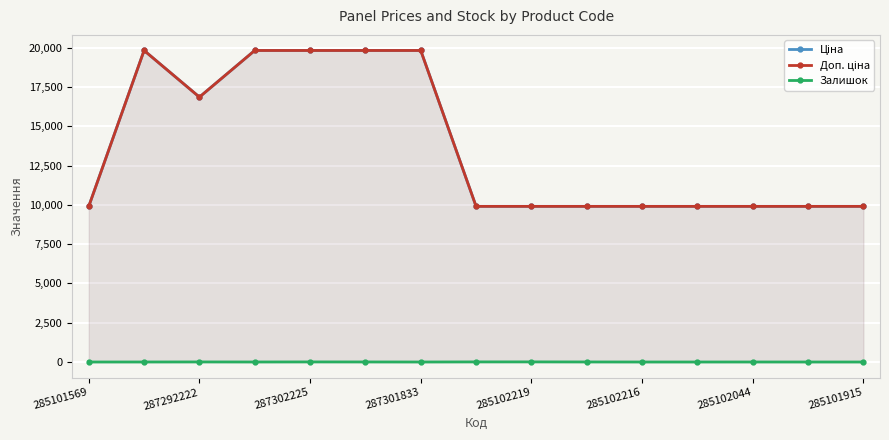

What is the difference between the maximum and second lowest values in the Ціна series?

9922.6